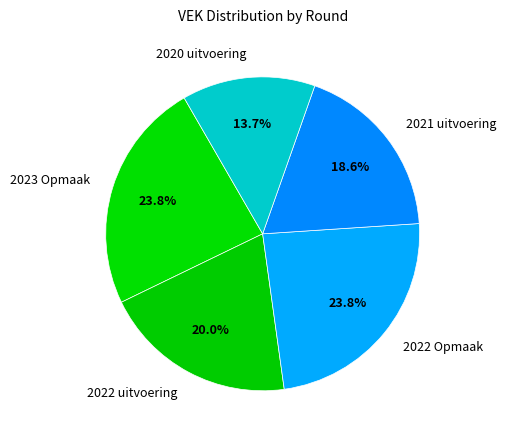

Is there a majority slice in this chart?

No